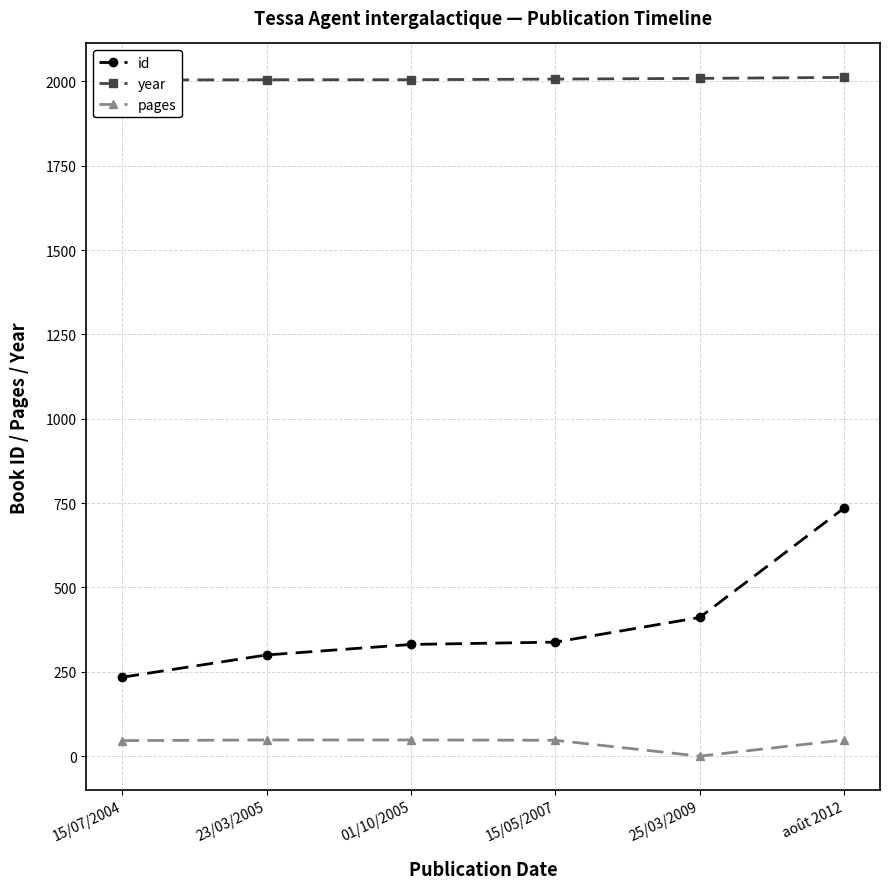

What is the sum of the pages values at 25/03/2009 and 15/05/2007?

47